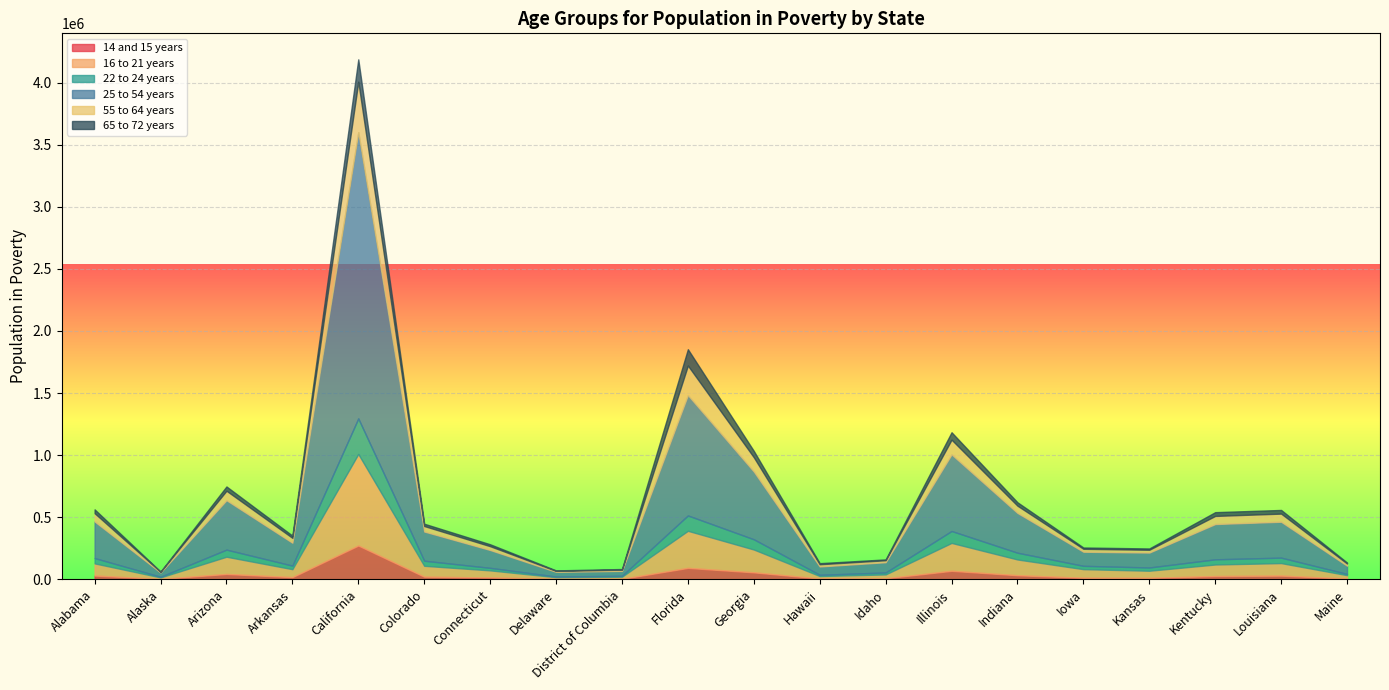

At which category does the chart reach its minimum across all series?

Alaska